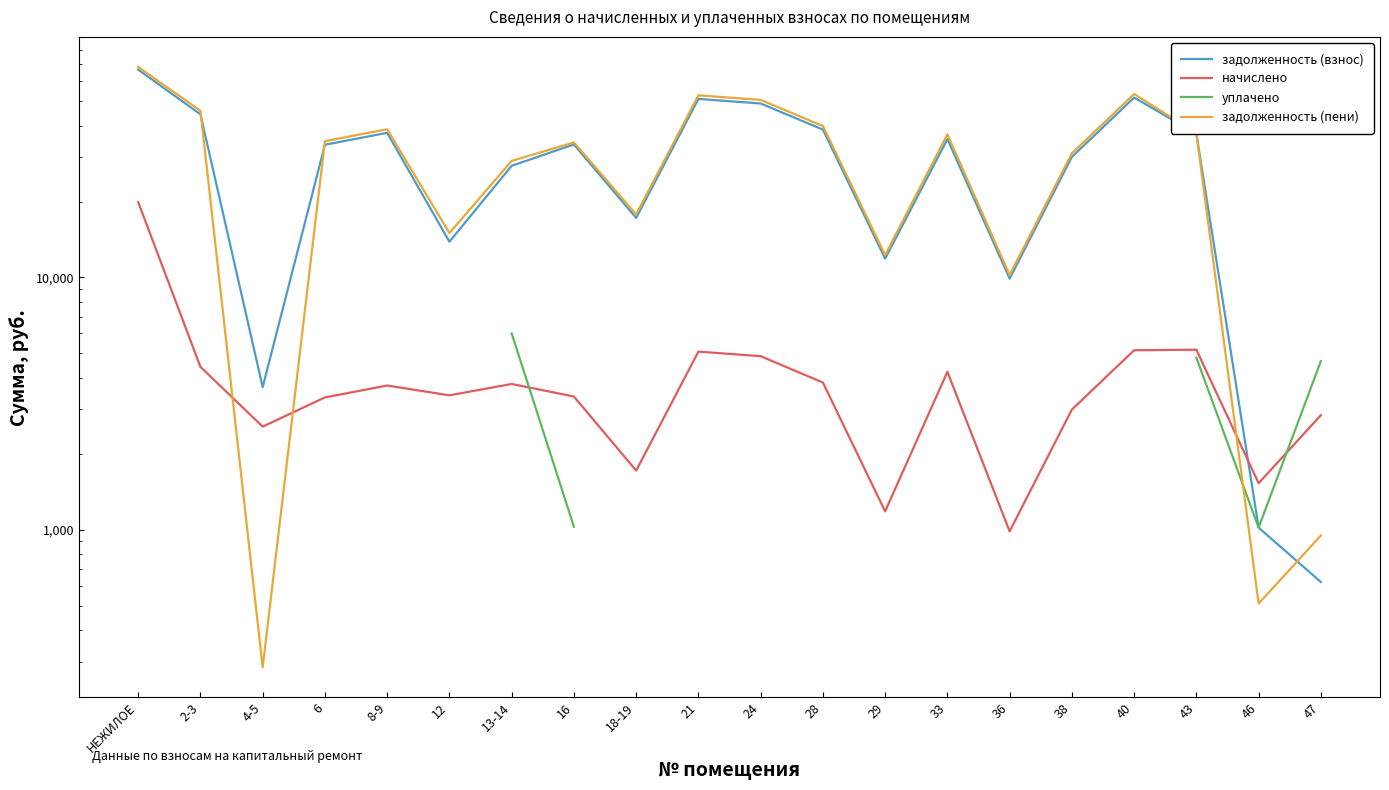

At which category is the sum across all series the highest?

43